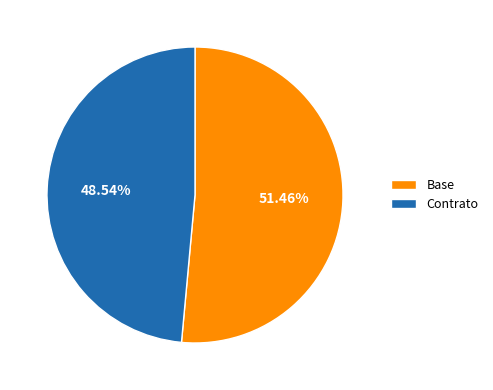

To the nearest percent, what is the combined percentage of Contrato and Base?

100%